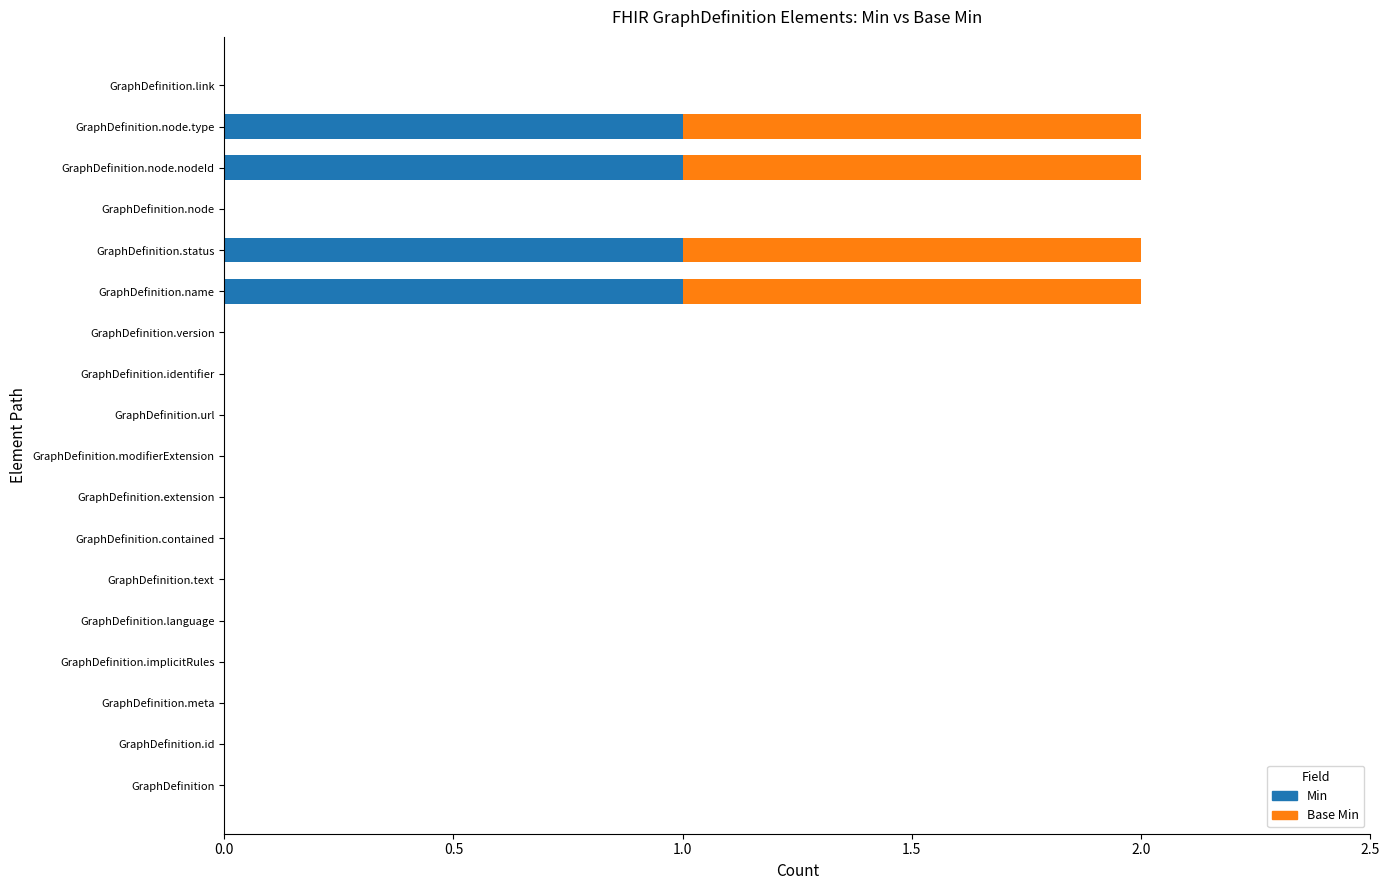

How many categories are shown in the chart?

18